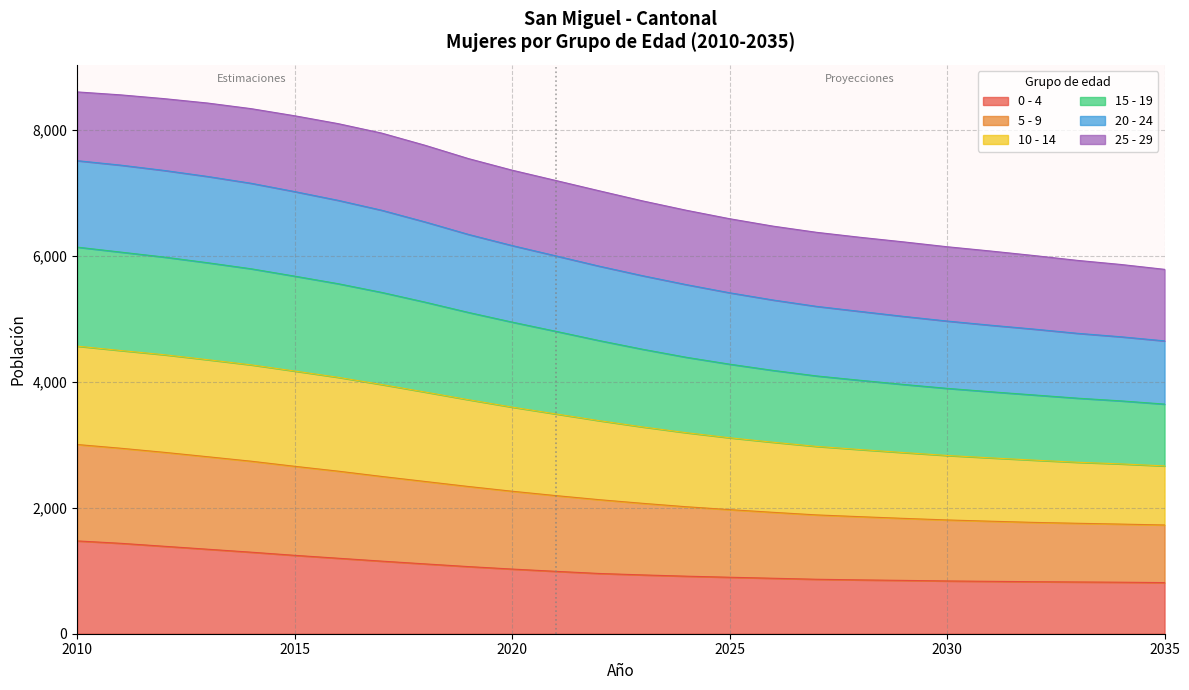

What is the difference between the highest and lowest values at 2025?

5694